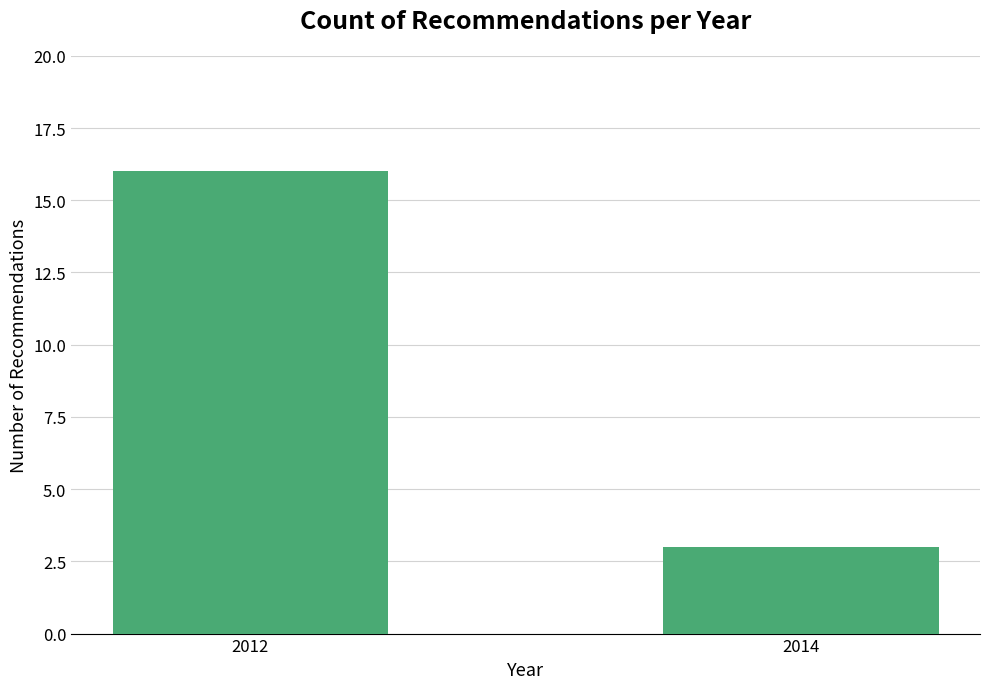

Are the bars grouped side by side (vs. stacked)?

No